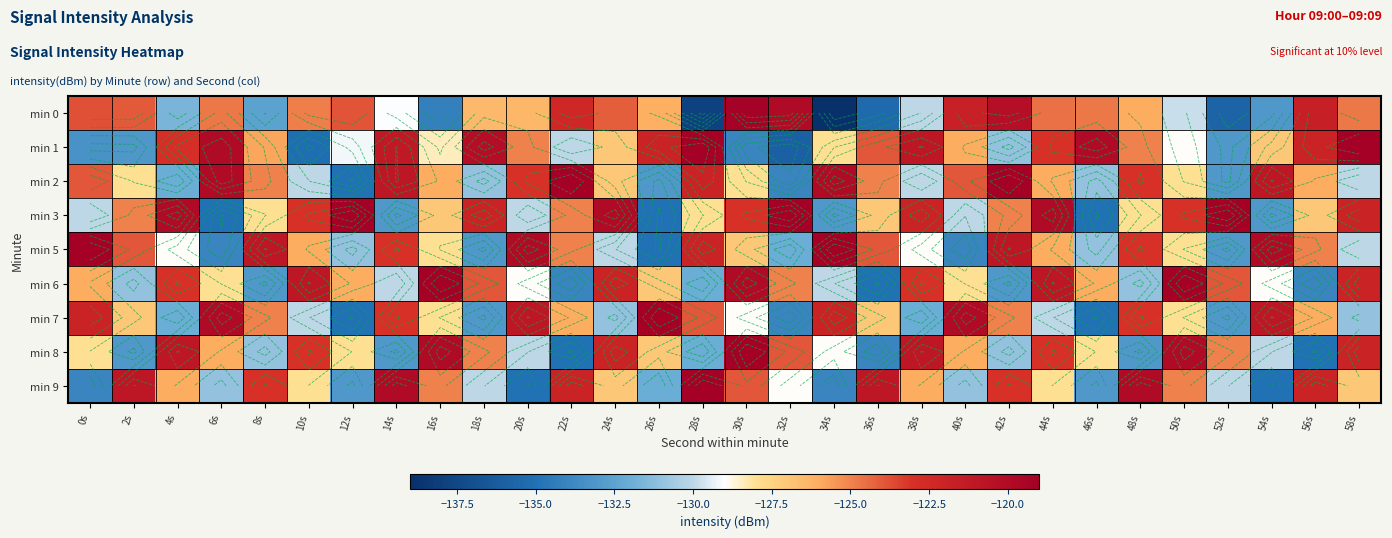

What is the approximate value of min 9 at 24s?

-127.0